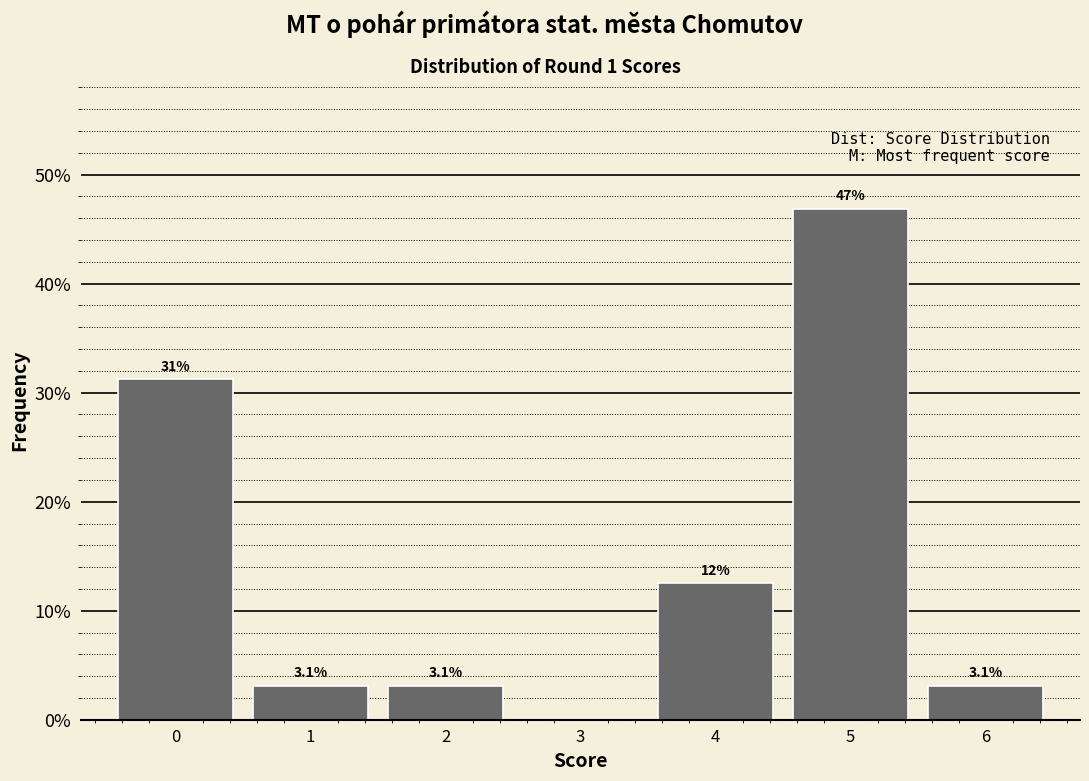

The value at 0 is 31.2. True or false?

True